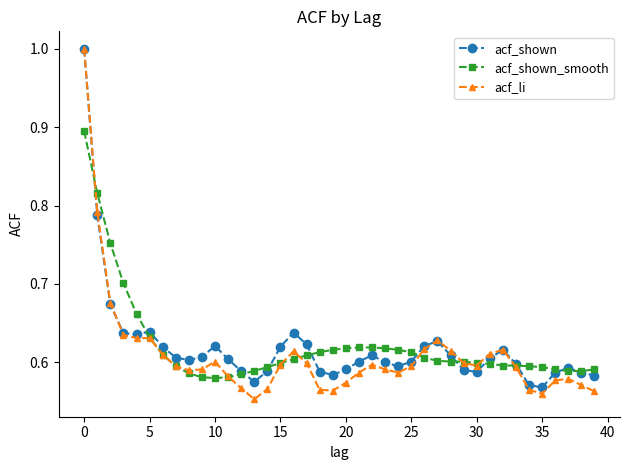

True or false: acf_li has more than 0 interior local peaks.

True